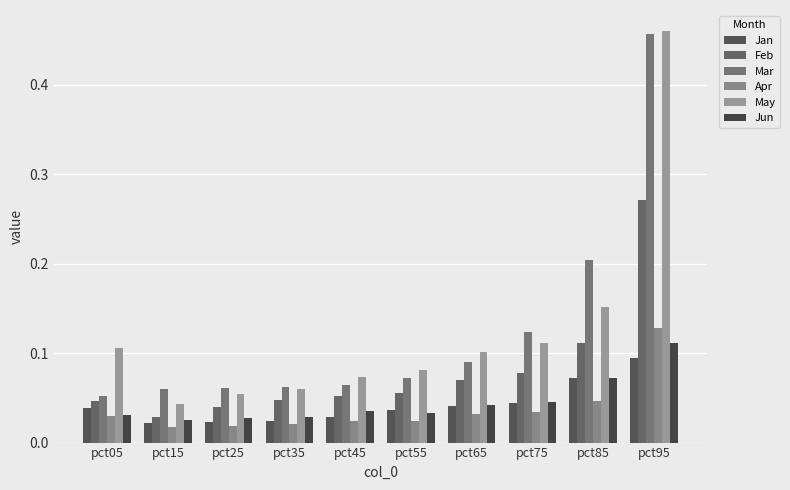

At how many categories does at least one series exceed 0?

10